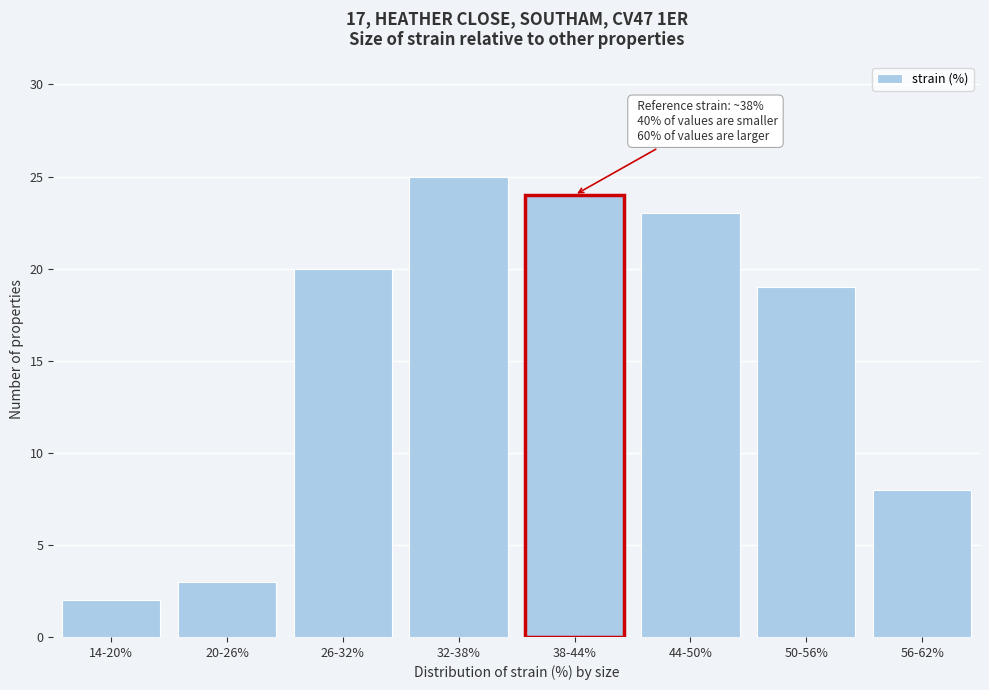

Reading right to left, extract all data points from this chart.

56-62%=8	50-56%=19	44-50%=23	38-44%=24	32-38%=25	26-32%=20	20-26%=3	14-20%=2